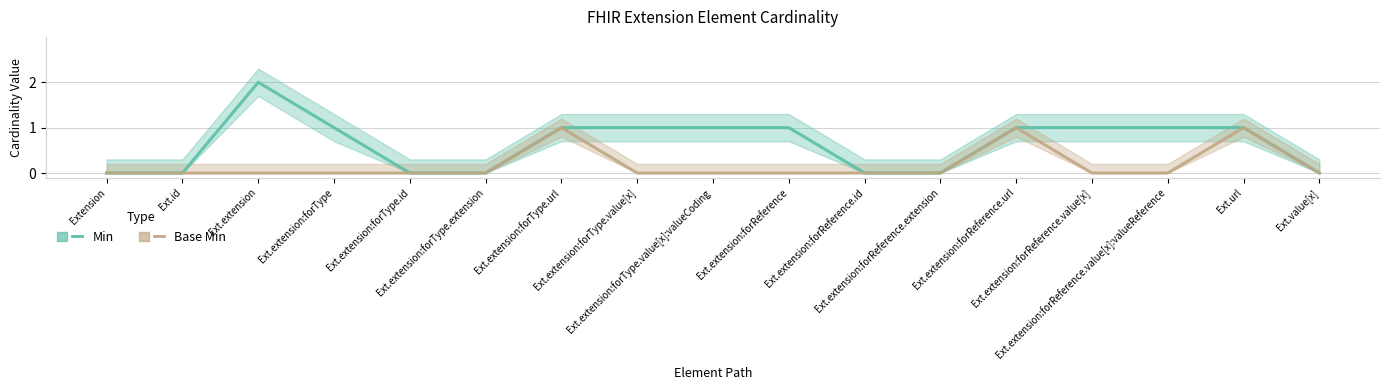

True or false: Min and Base Min cross at least once.

False